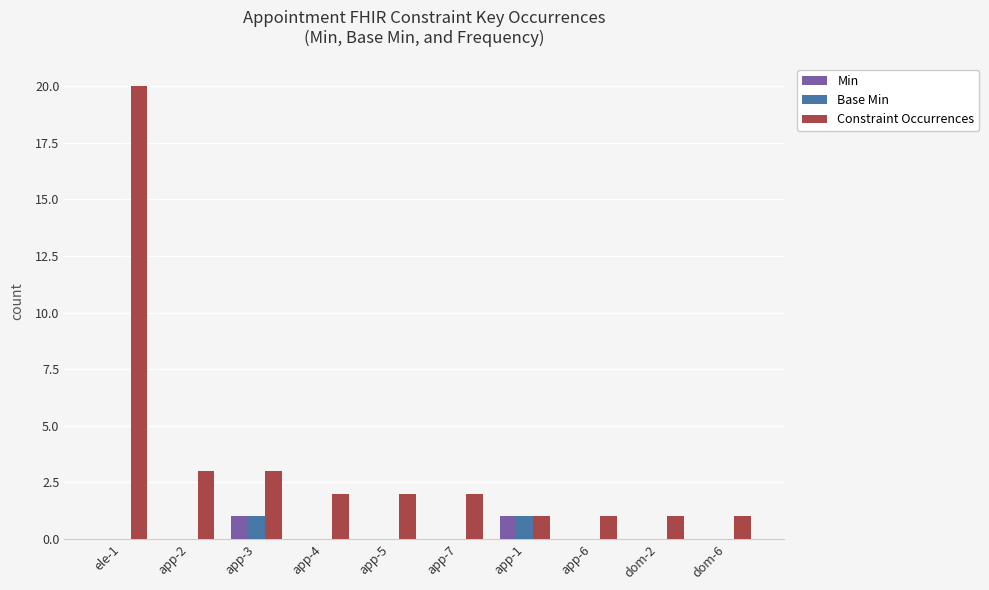

Is the value of Base Min at app-4 greater than the value of Constraint Occurrences at ele-1?

No